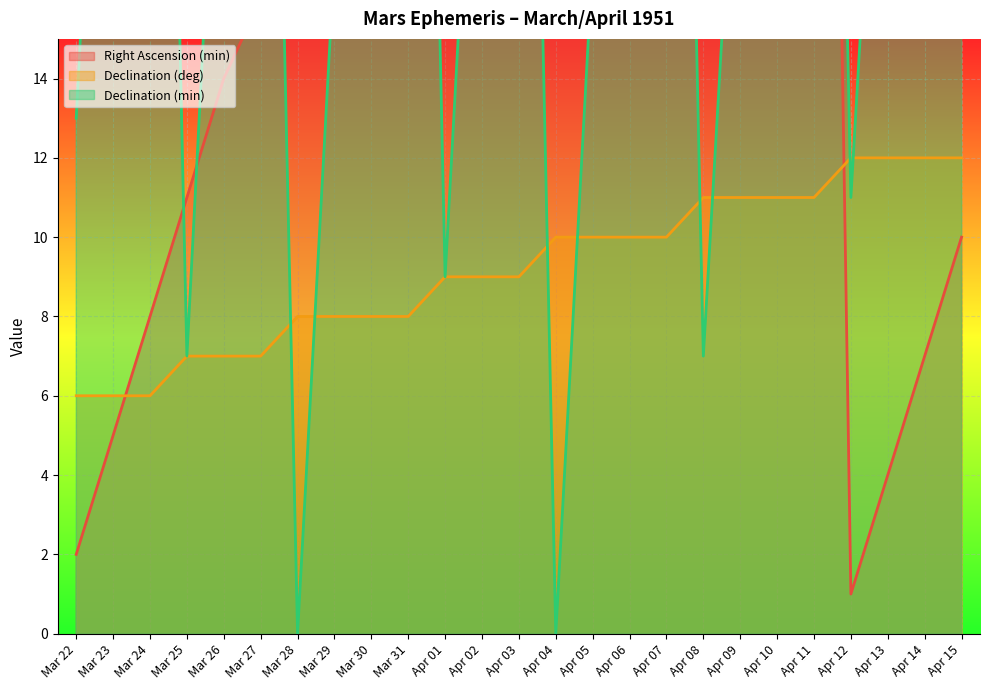

What is the average value of the Declination (deg) series?

9